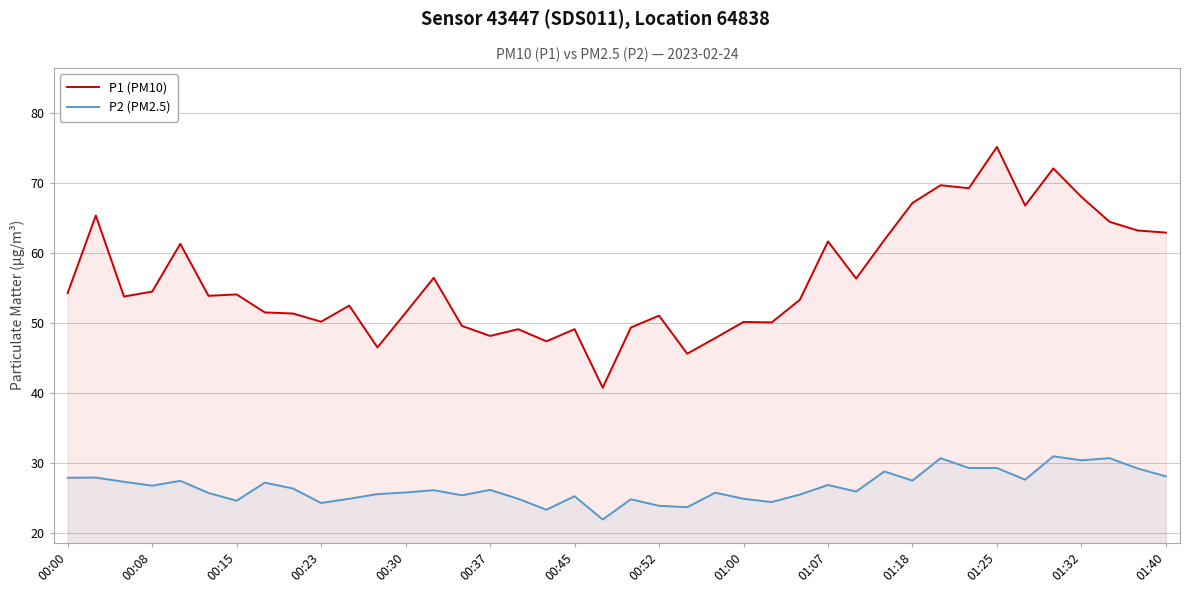

What is the maximum value for P1 (PM10)?

75.2